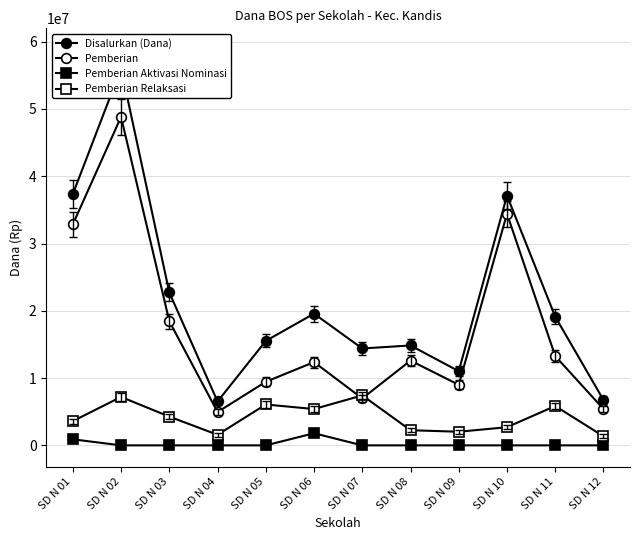

Between SD N 01 and SD N 11, which series saw the biggest shift?

Pemberian